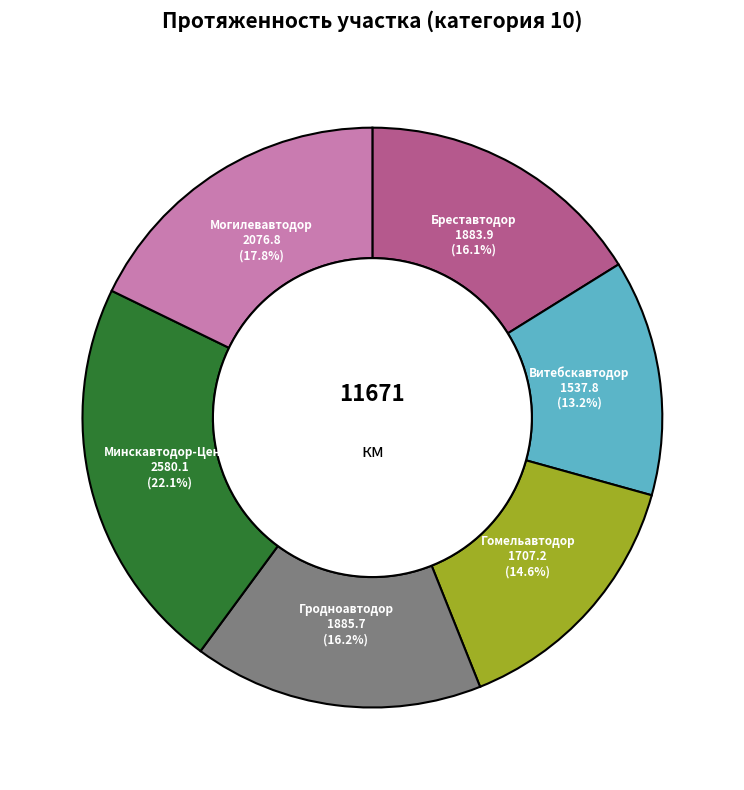

Is there a majority slice in this chart?

No